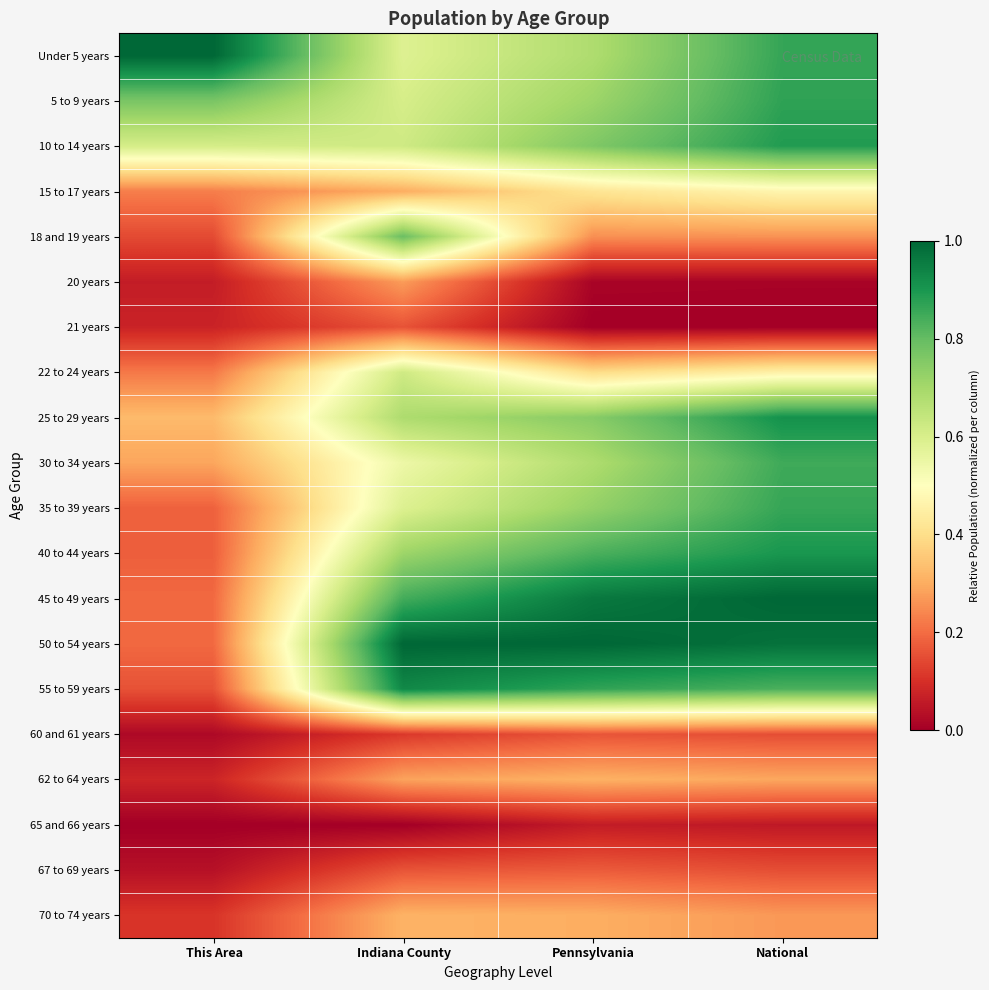

Rank the series by their maximum value, from lowest to highest.

65 and 66 years, 21 years, 60 and 61 years, 67 to 69 years, 20 years, 62 to 64 years, 70 to 74 years, 15 to 17 years, 22 to 24 years, 18 and 19 years, 30 to 34 years, 35 to 39 years, 5 to 9 years, 10 to 14 years, 40 to 44 years, 25 to 29 years, 55 to 59 years, Under 5 years, 45 to 49 years, 50 to 54 years